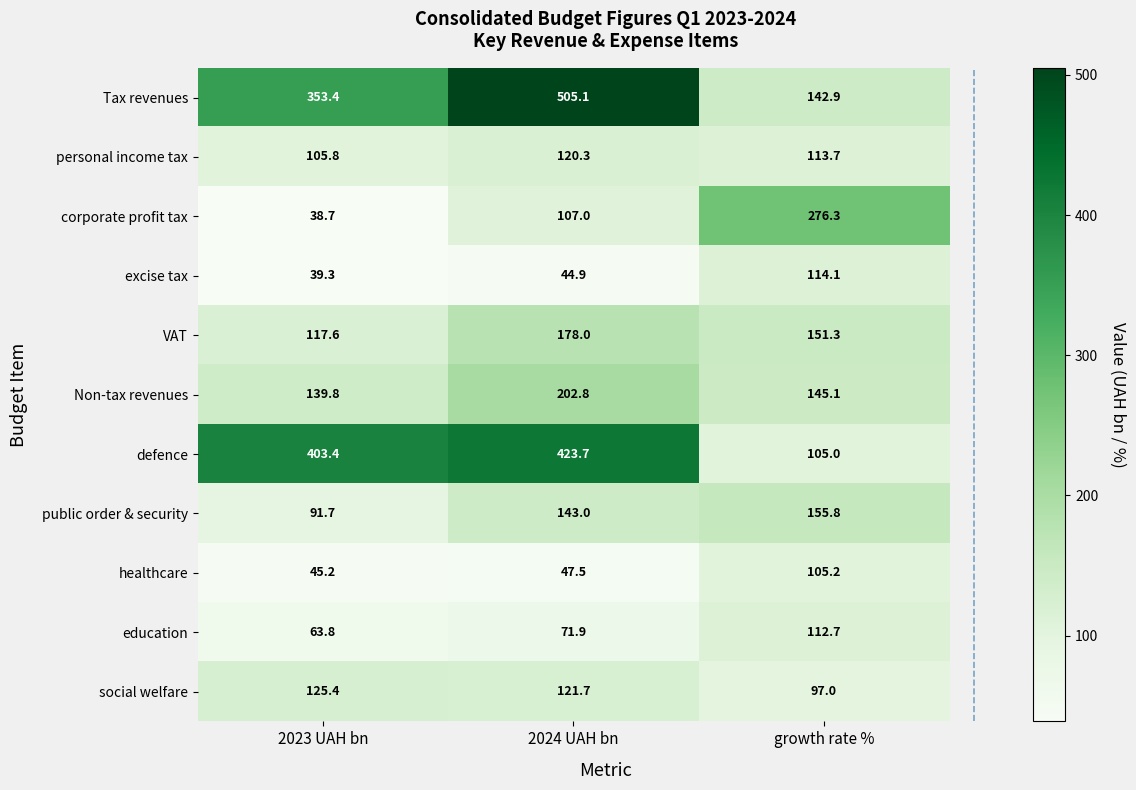

What is the minimum value shown in the chart?

38.7